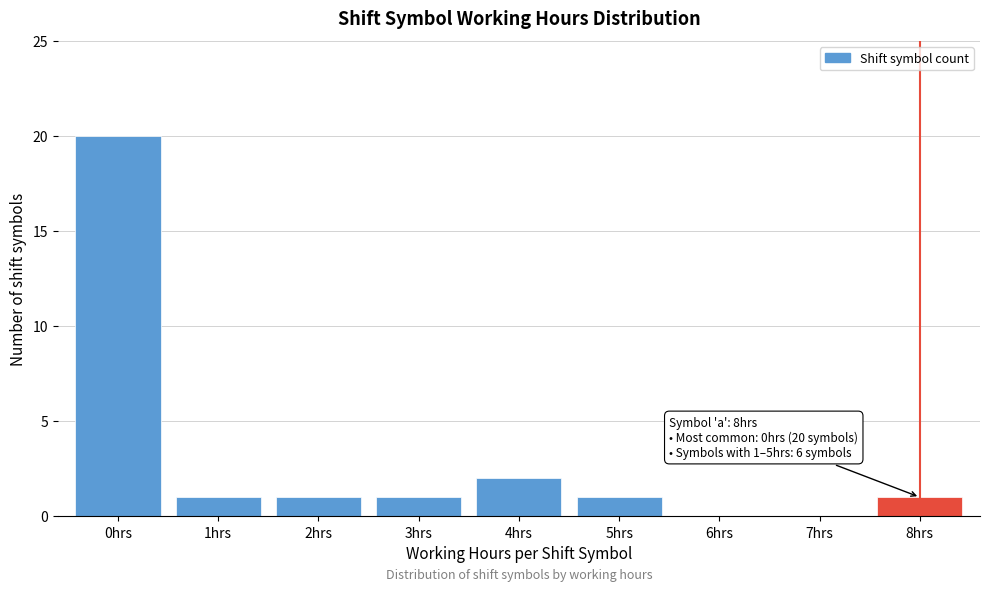

Reading left to right, what are all the values shown in this chart?

0hrs=20	1hrs=1	2hrs=1	3hrs=1	4hrs=2	5hrs=1	6hrs=0	7hrs=0	8hrs=1